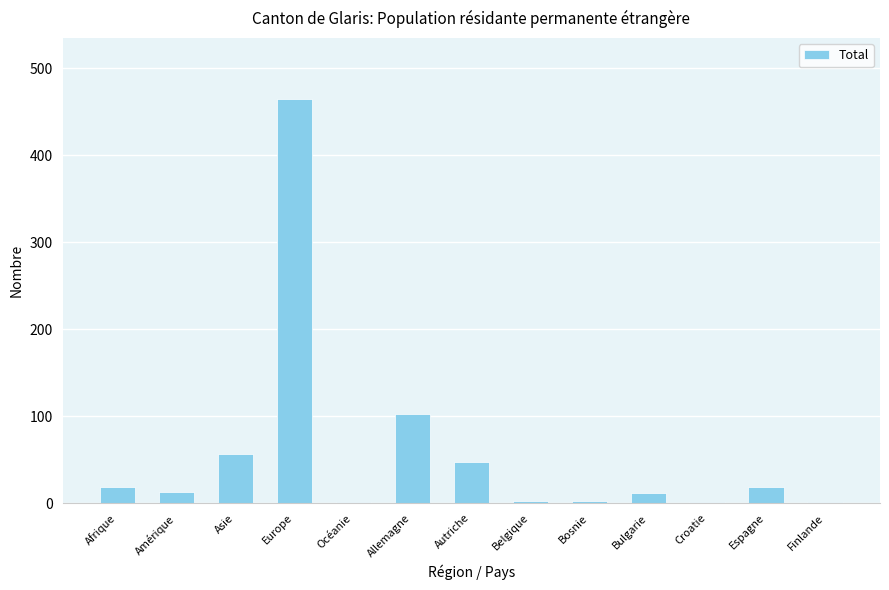

What is the sum of all values?

742